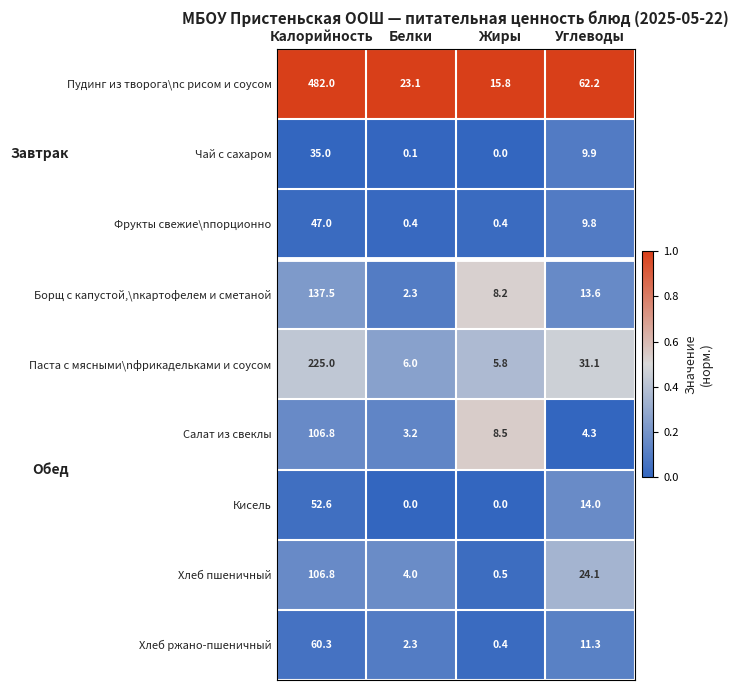

Which series changed the most between Белки and Жиры?

Пудинг из творога\nс рисом и соусом